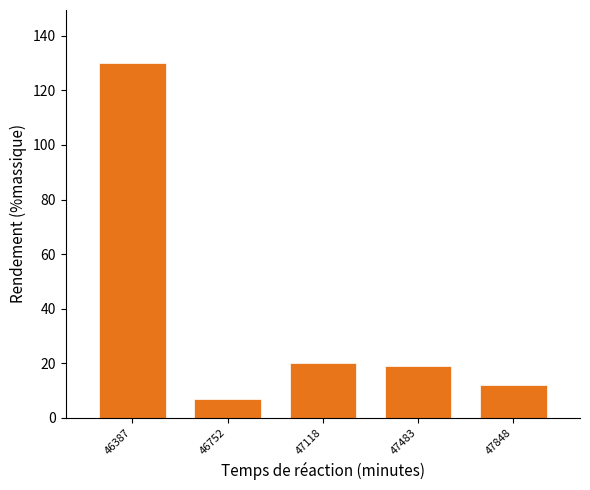

Reading left to right, transcribe all the data shown in this chart.

130	7	20	19	12